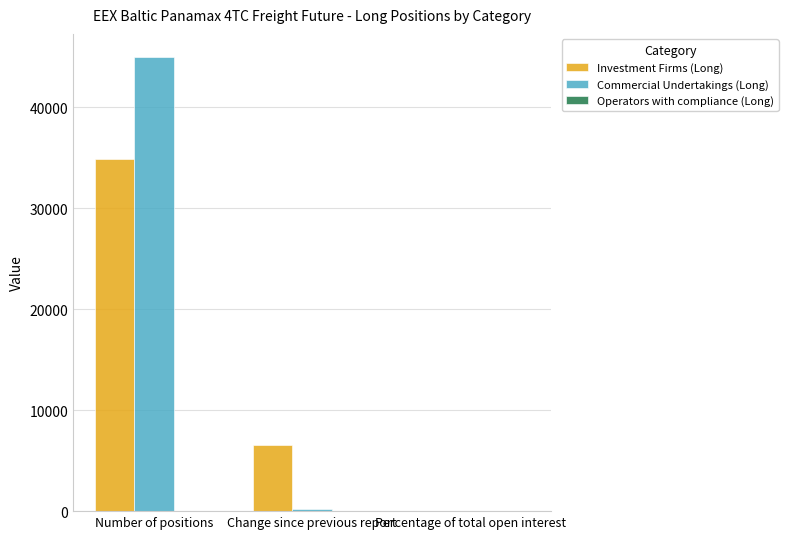

The value of Commercial Undertakings (Long) at Number of positions is 68590.1. True or false?

False